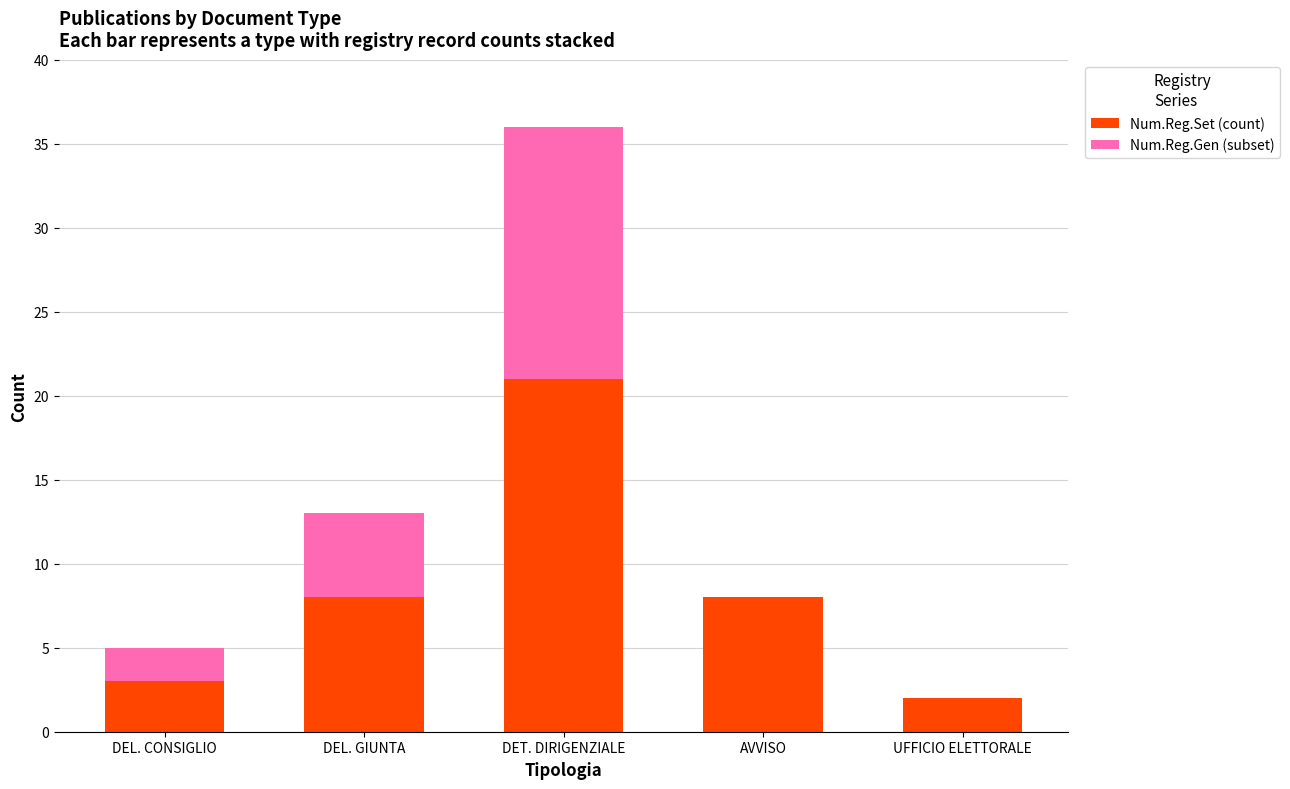

What is the sum of the Num.Reg.Set (count) values at DET. DIRIGENZIALE and DEL. CONSIGLIO?

24